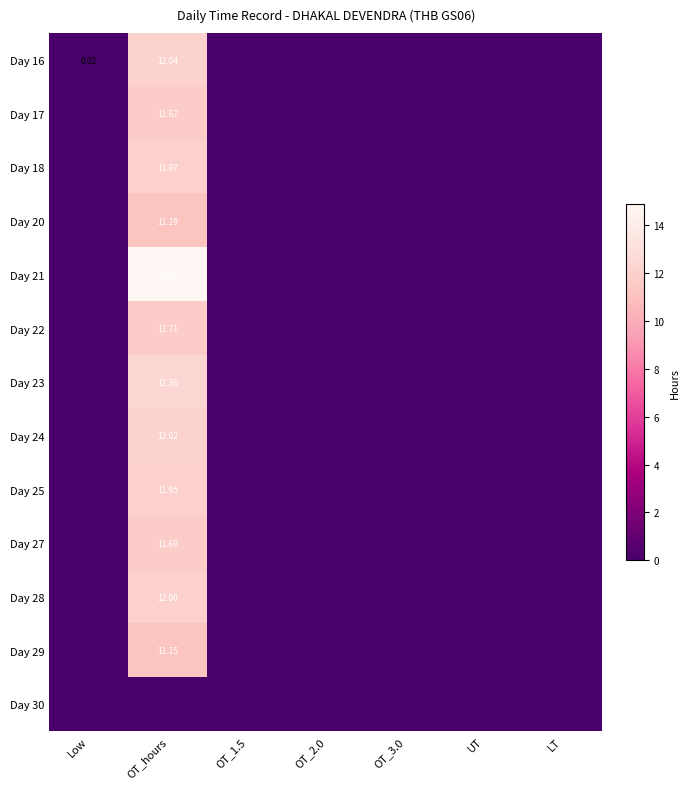

Rank the series by their maximum value, from highest to lowest.

Day 21, Day 23, Day 16, Day 24, Day 28, Day 18, Day 25, Day 22, Day 27, Day 17, Day 20, Day 29, Day 30